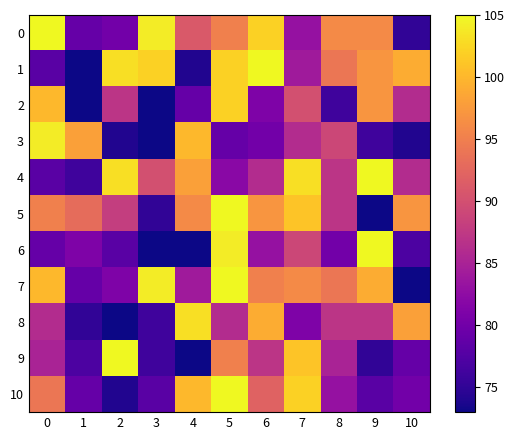

Reading left to right, extract all data points from this chart.

0: 0=105	1=79	2=80	3=104	4=91	5=95	6=102	7=83	8=96	9=96	10=75
1: 0=78	1=73	2=103	3=102	4=74	5=102	6=105	7=84	8=94	9=97	10=99
2: 0=100	1=73	2=87	3=73	4=79	5=102	6=81	7=90	8=76	9=97	10=86
3: 0=104	1=98	2=74	3=73	4=100	5=79	6=80	7=86	8=89	9=76	10=74
4: 0=78	1=76	2=103	3=90	4=98	5=82	6=86	7=103	8=87	9=105	10=86
5: 0=95	1=93	2=88	3=75	4=96	5=105	6=97	7=101	8=87	9=73	10=97
6: 0=79	1=81	2=78	3=73	4=73	5=104	6=83	7=89	8=80	9=105	10=77
7: 0=100	1=79	2=81	3=104	4=84	5=105	6=95	7=96	8=94	9=99	10=73
8: 0=86	1=75	2=73	3=76	4=103	5=86	6=99	7=81	8=87	9=87	10=98
9: 0=85	1=77	2=105	3=76	4=73	5=95	6=87	7=101	8=85	9=75	10=79
10: 0=94	1=79	2=74	3=78	4=100	5=105	6=92	7=102	8=83	9=78	10=80